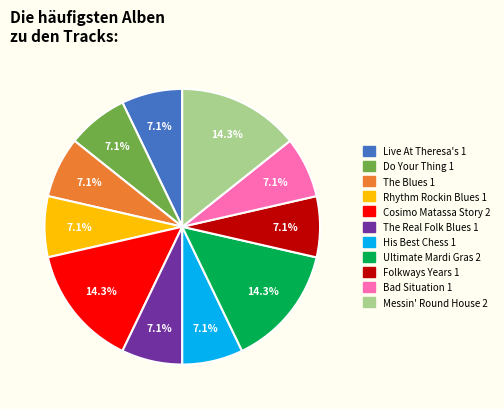

Is there a majority slice in this chart?

No